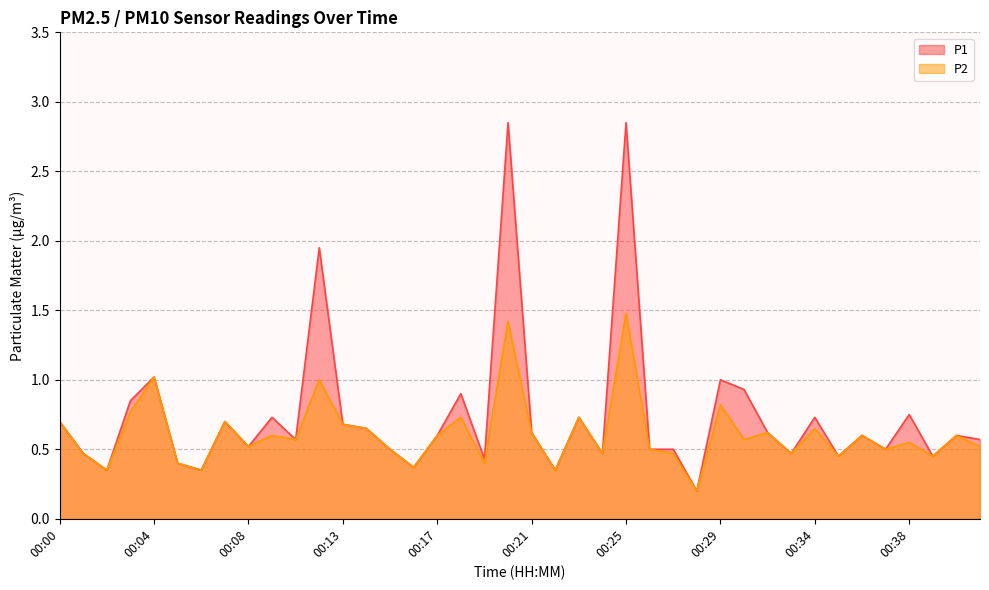

Is the value of P2 at 00:26 greater than the value of P1 at 00:16?

Yes